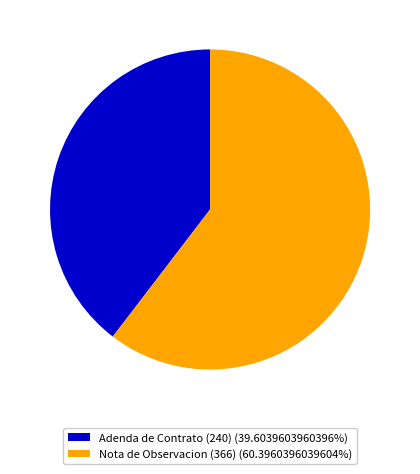

True or false: Nota de Observacion (366) accounts for 50% of the total.

False